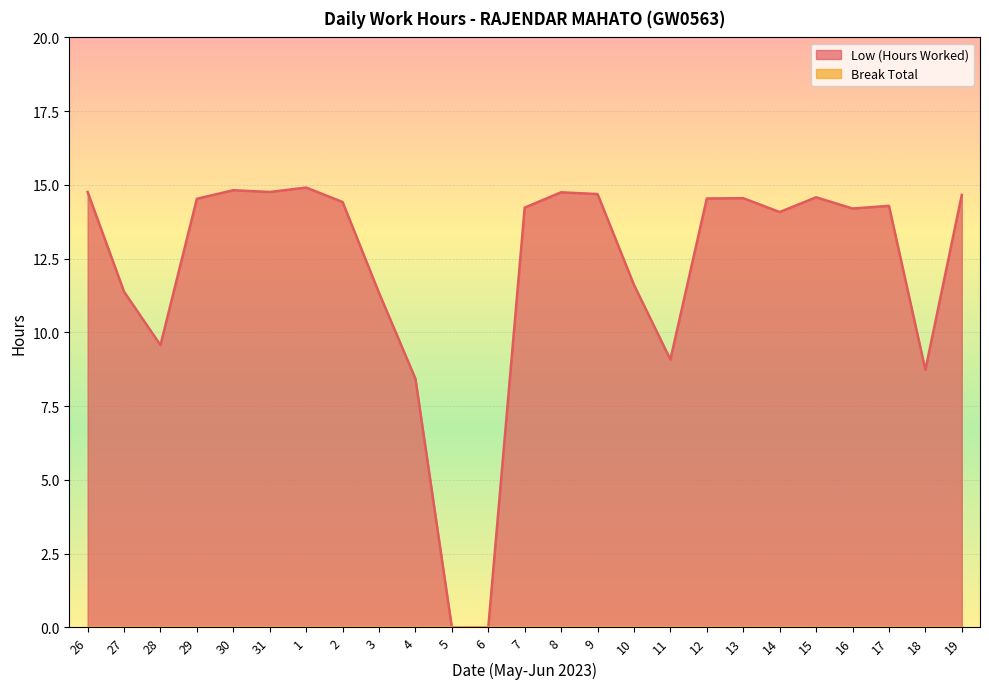

What is the greatest value displayed?

14.9